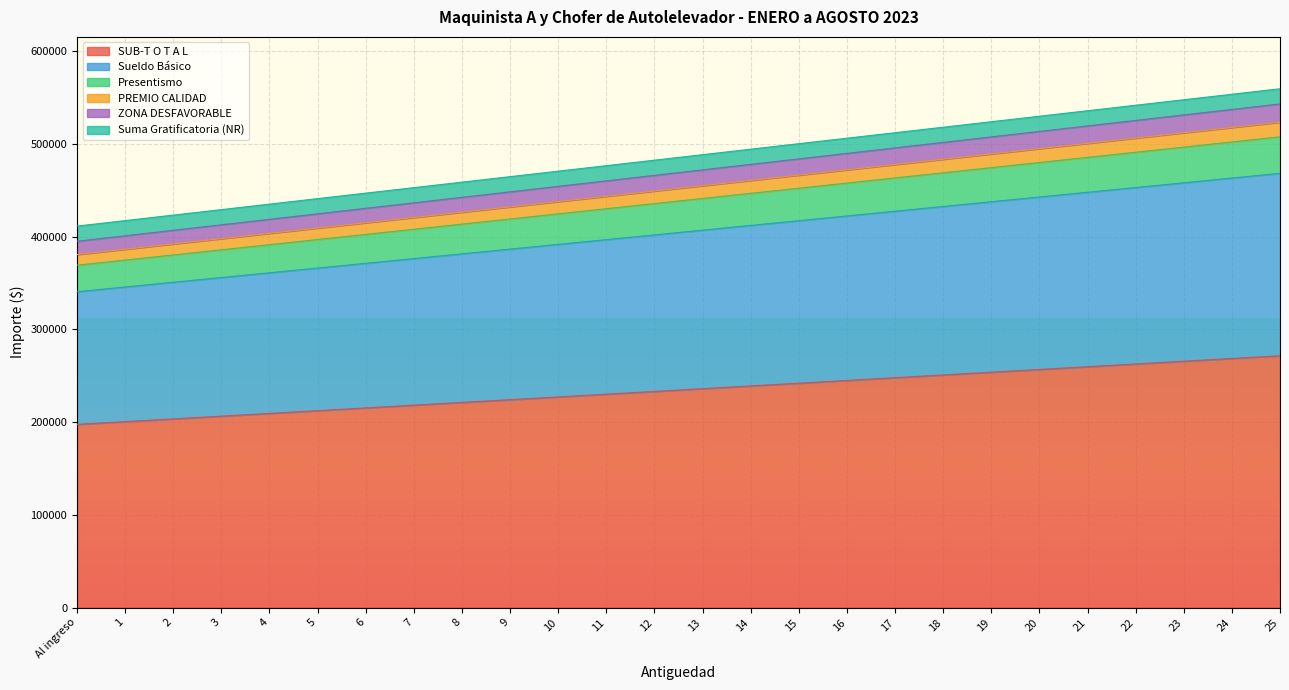

What is the lowest value of the SUB-T O T A L series?

197603.6